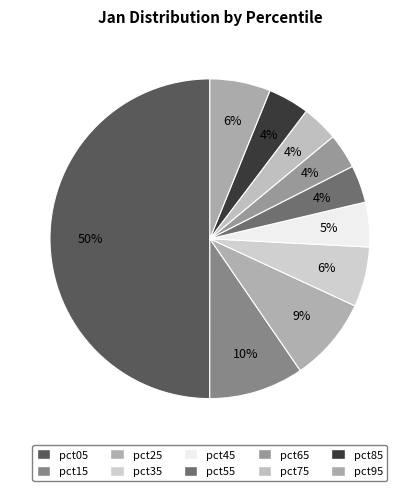

Count the number of slices in the pie.

10